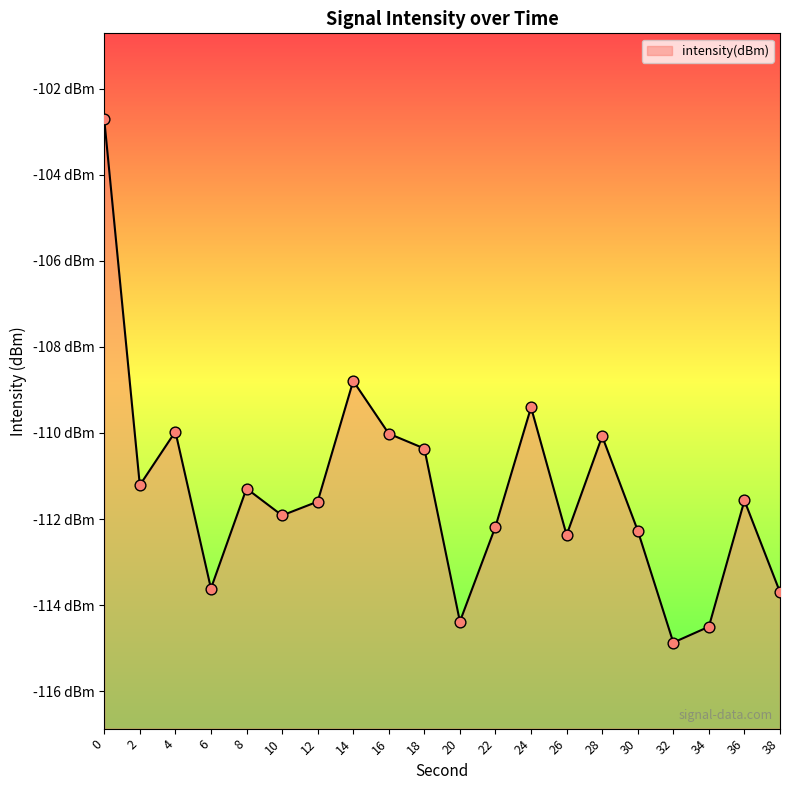

Between 36 and 20, which is larger?

36